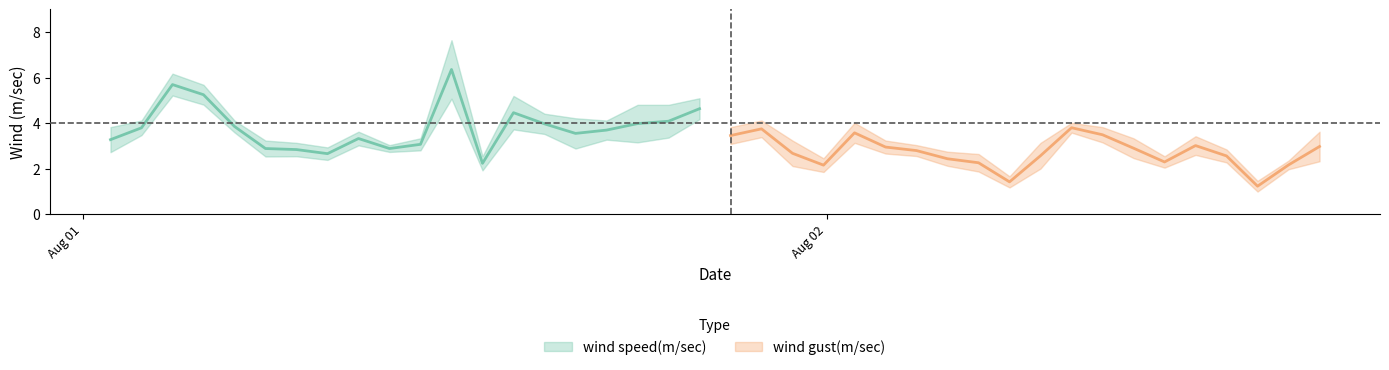

True or false: wind speed(m/sec) and wind gust(m/sec) intersect in this chart.

False